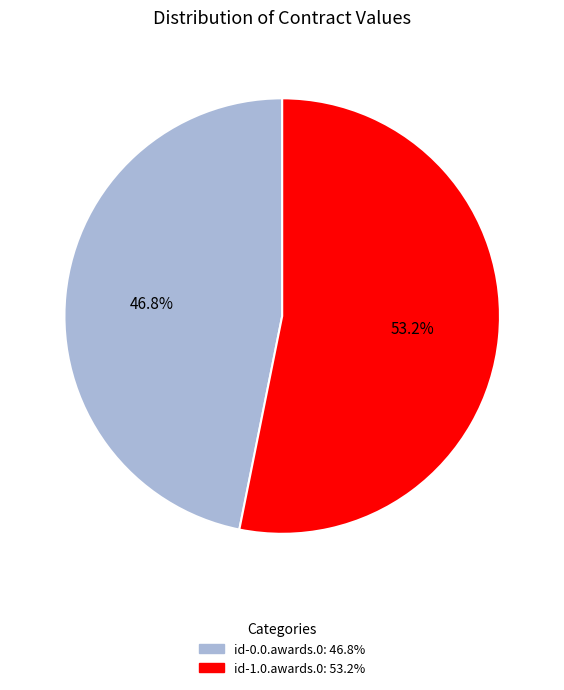

How many segments does this pie chart have?

2